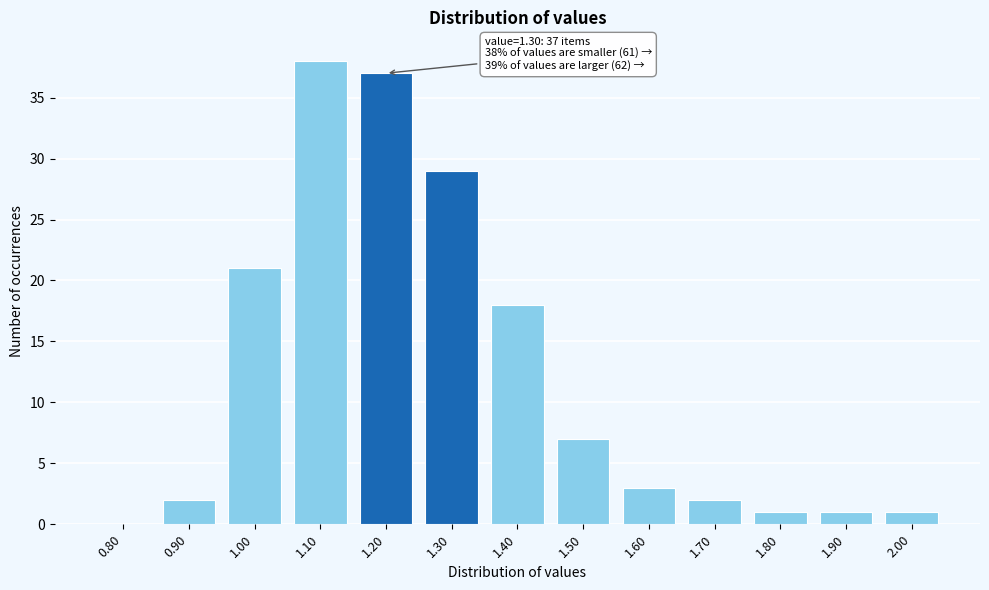

Reading left to right, what are all the values shown in this chart?

0.80=0	0.90=2	1.00=21	1.10=38	1.20=37	1.30=29	1.40=18	1.50=7	1.60=3	1.70=2	1.80=1	1.90=1	2.00=1